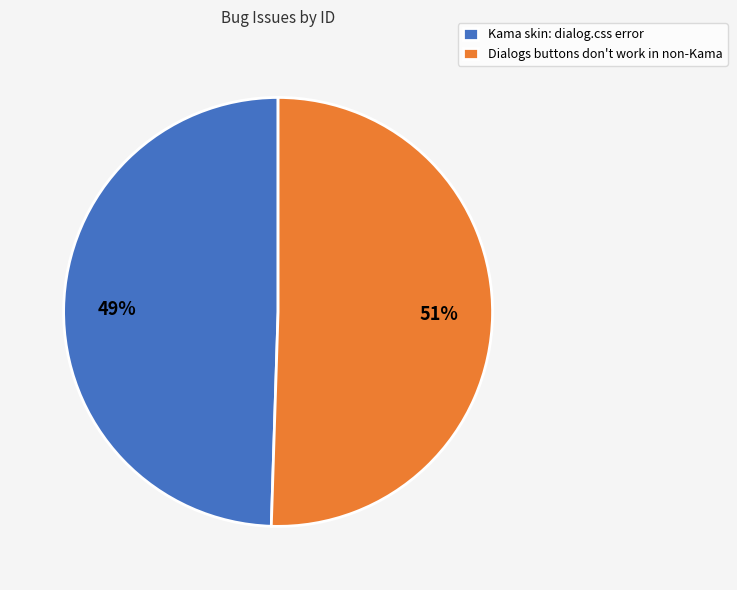

Which category has the biggest portion of the pie?

Dialogs buttons don't work in non-Kama